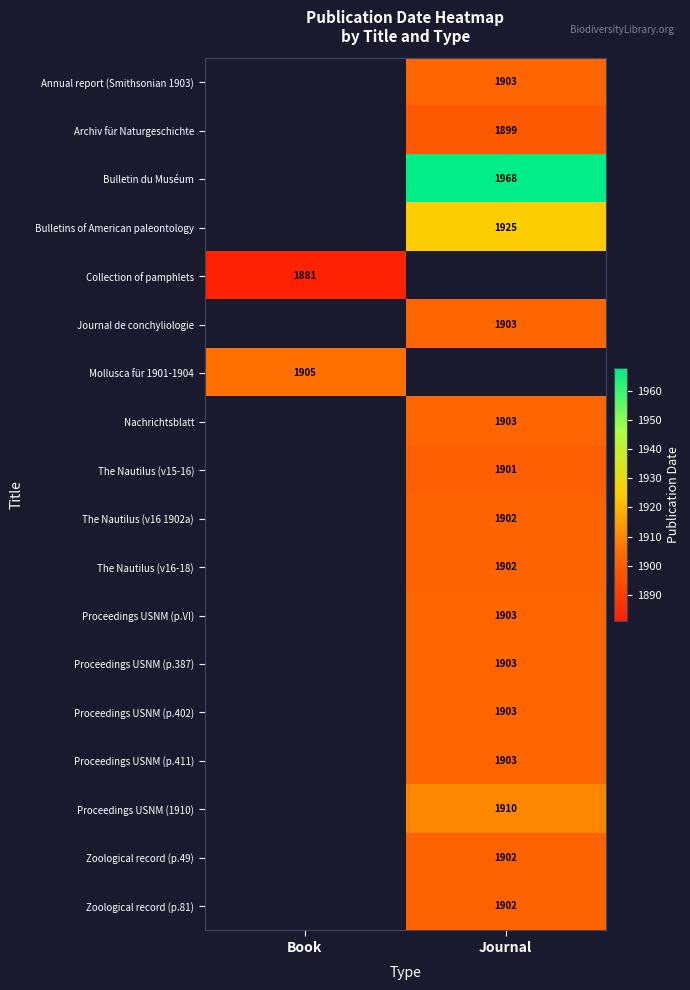

Is it true that Journal de conchyliologie equals 402 at Journal?

False